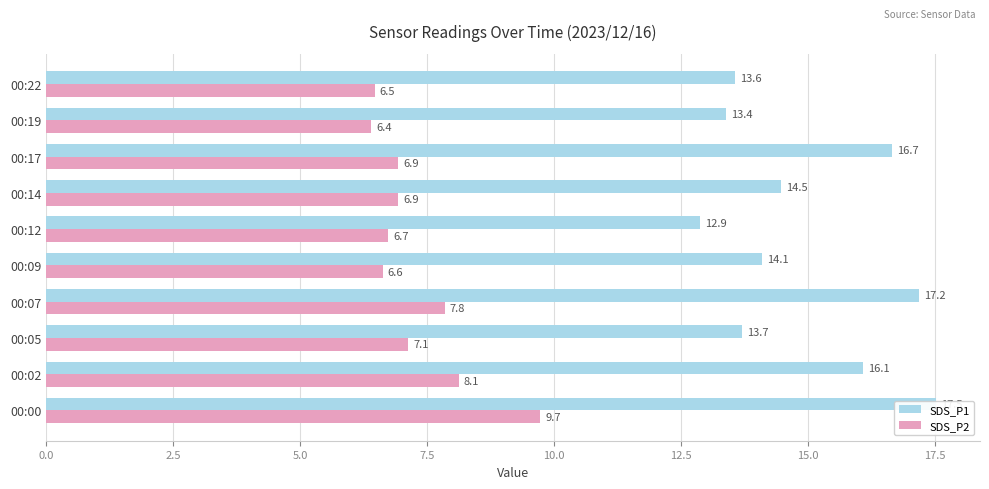

What is the difference between the maximum and second lowest values in the SDS_P1 series?

4.1